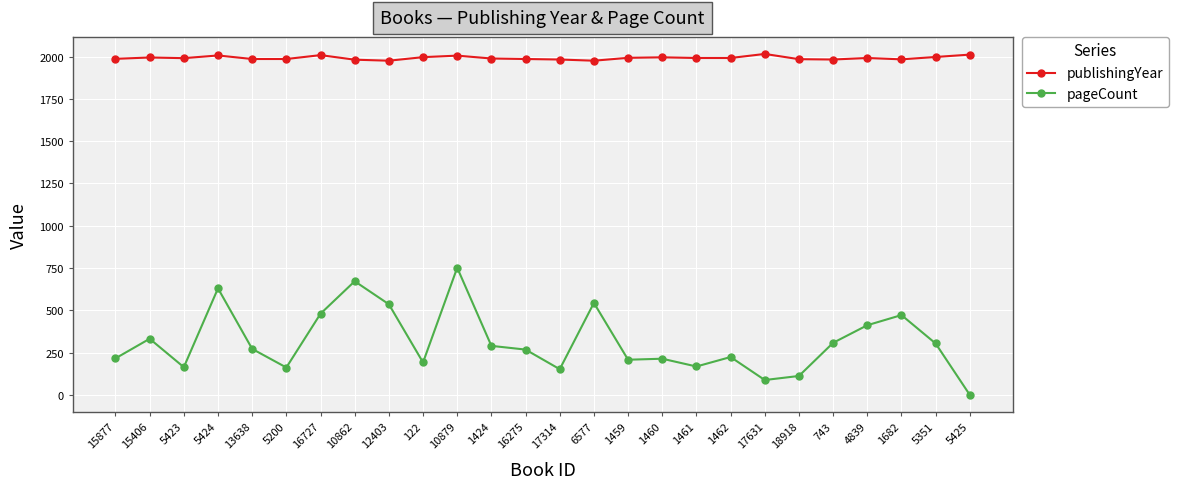

Which series changed the most between 15877 and 5351?

pageCount